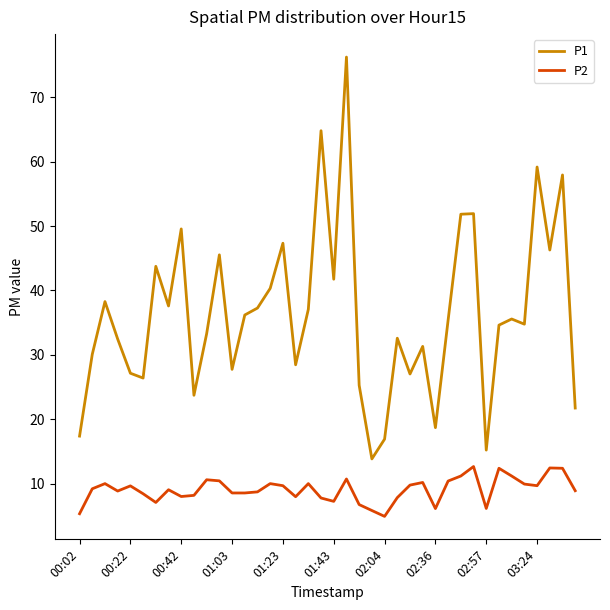

True or false: P1 and P2 cross at least once.

False